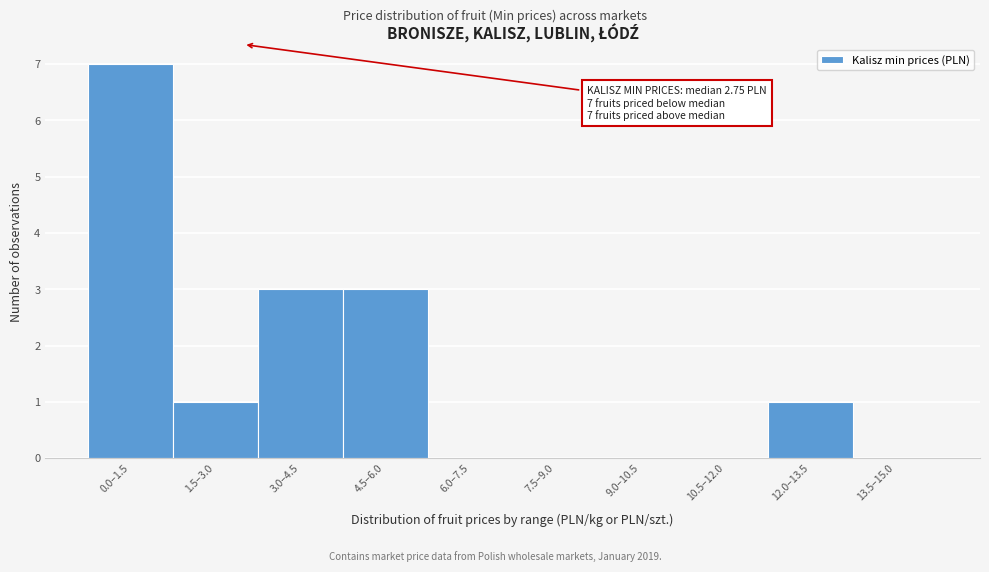

Reading left to right, list all the values displayed in this chart.

0.0–1.5=7	1.5–3.0=1	3.0–4.5=3	4.5–6.0=3	6.0–7.5=0	7.5–9.0=0	9.0–10.5=0	10.5–12.0=0	12.0–13.5=1	13.5–15.0=0